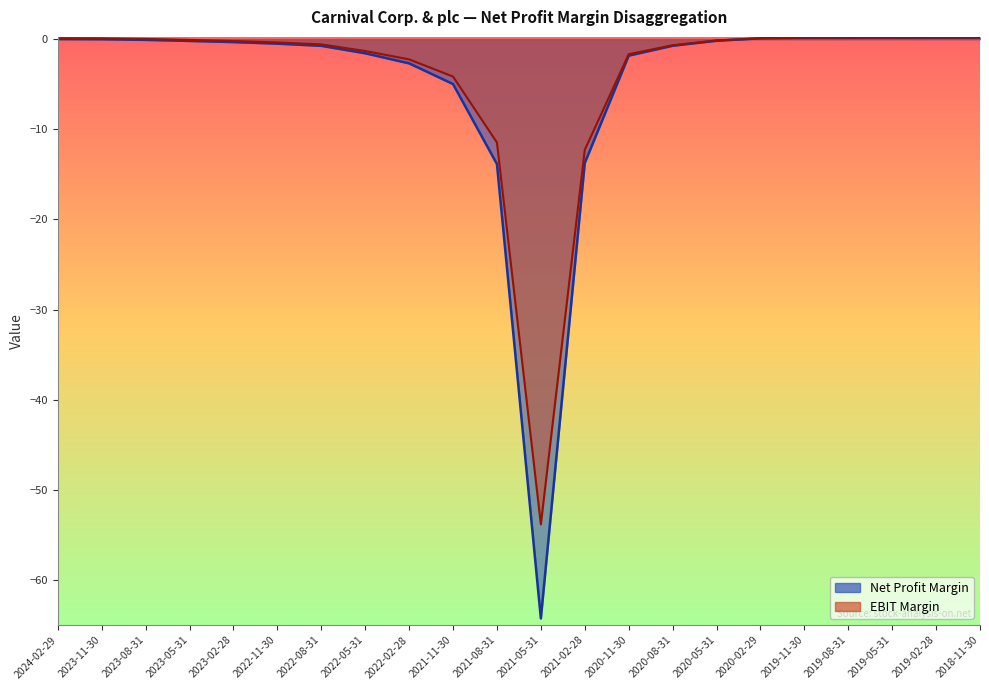

Reading right to left, list all the values displayed in this chart.

Net Profit Margin: 0.2	0.2	0.2	0.1	0.1	0.1	-0.2	-0.7	-1.8	-13.7	-64.3	-13.9	-5.0	-2.7	-1.6	-0.7	-0.5	-0.3	-0.2	-0.1	-0.0	0.0
EBIT Margin: 0.2	0.2	0.2	0.2	0.2	0.1	-0.2	-0.7	-1.7	-12.3	-53.8	-11.5	-4.2	-2.2	-1.3	-0.6	-0.4	-0.2	-0.1	0.0	0.1	0.1